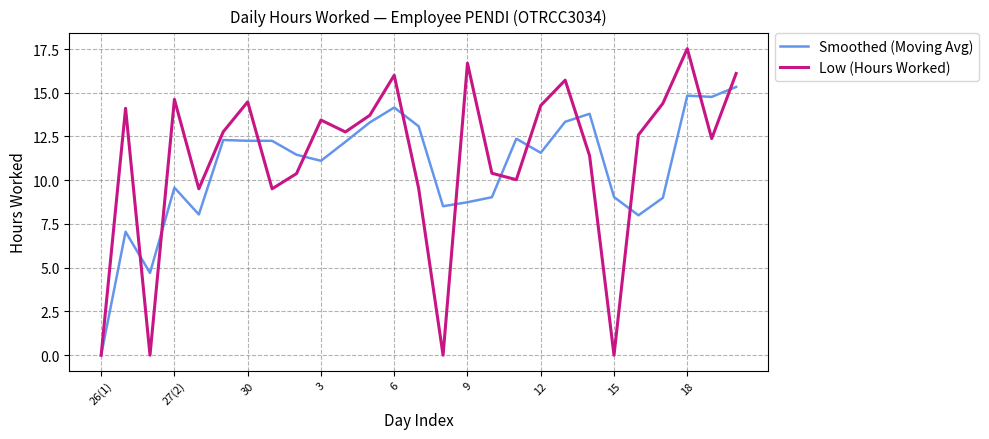

Which series has the largest range (max minus min)?

Low (Hours Worked)